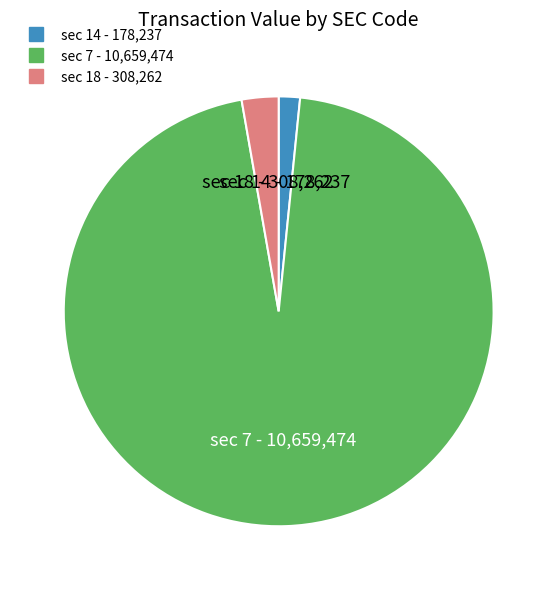

Is there any slice that represents more than half of the pie?

Yes